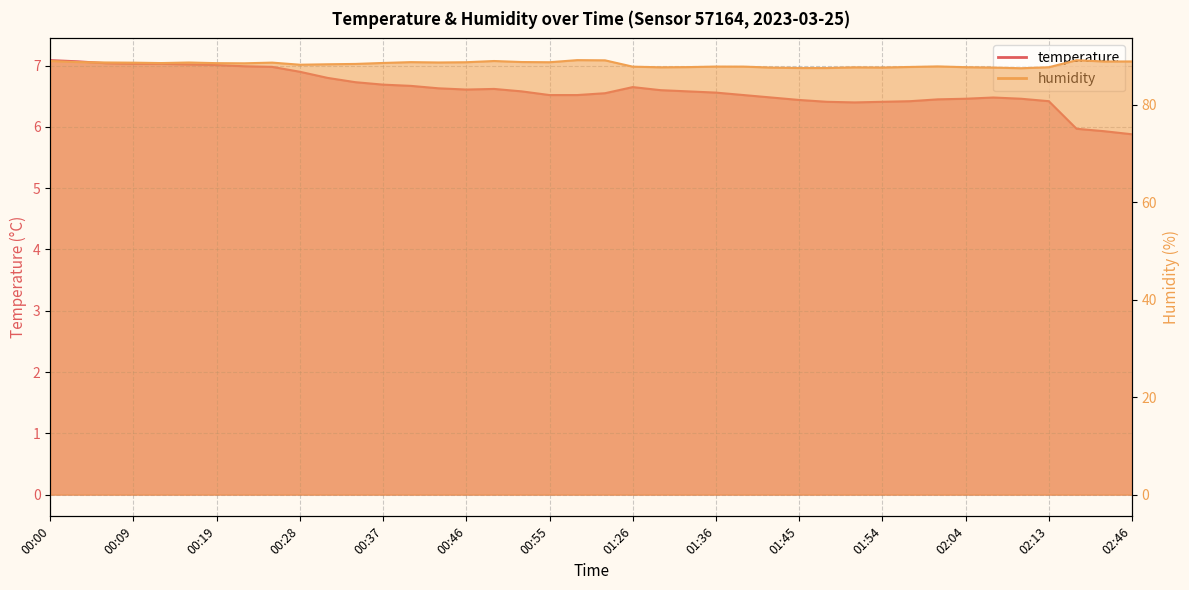

Where is the first local maximum for humidity?

00:16